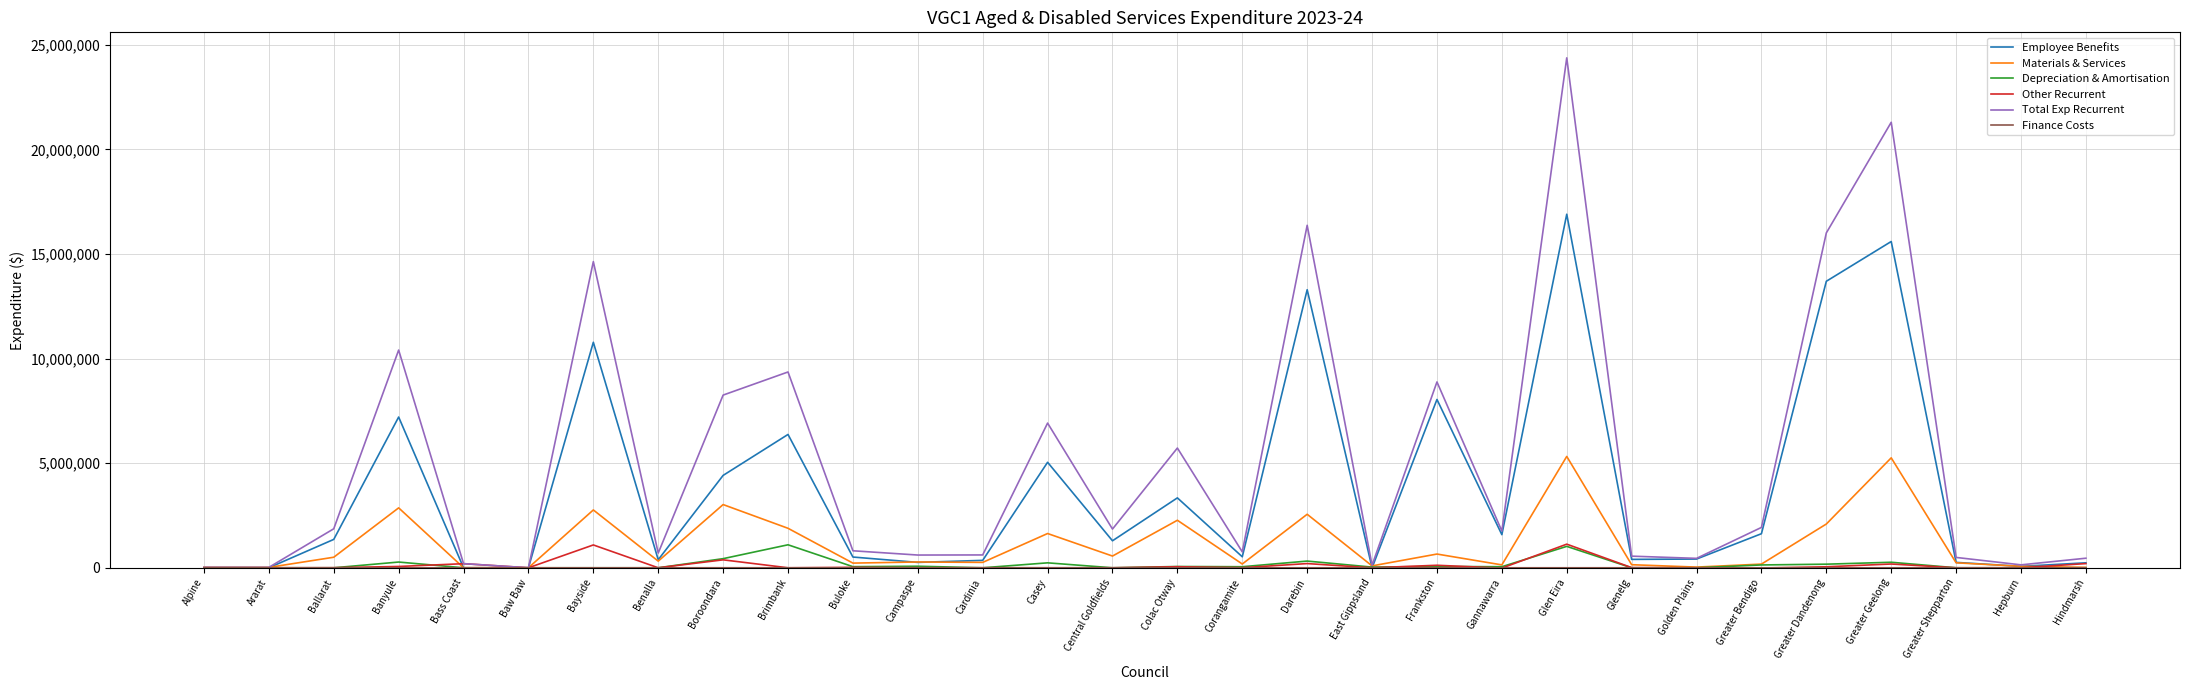

What is the difference between the second highest and minimum values in the Employee Benefits series?

15595326.3